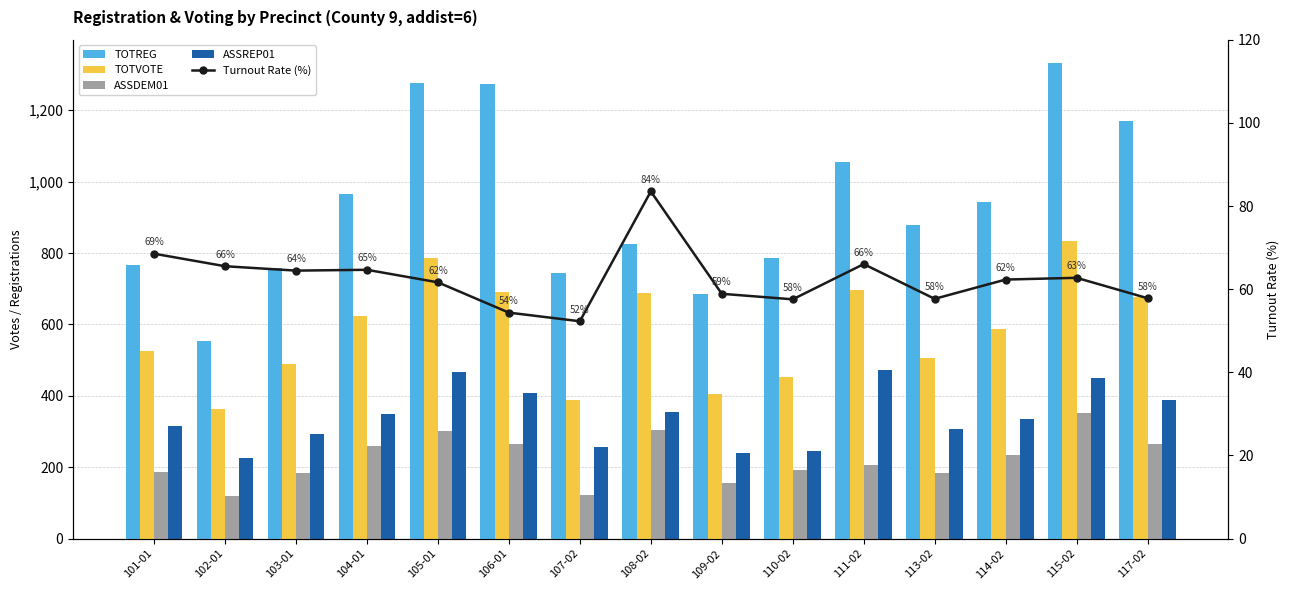

Which series has the largest total across all categories?

TOTREG